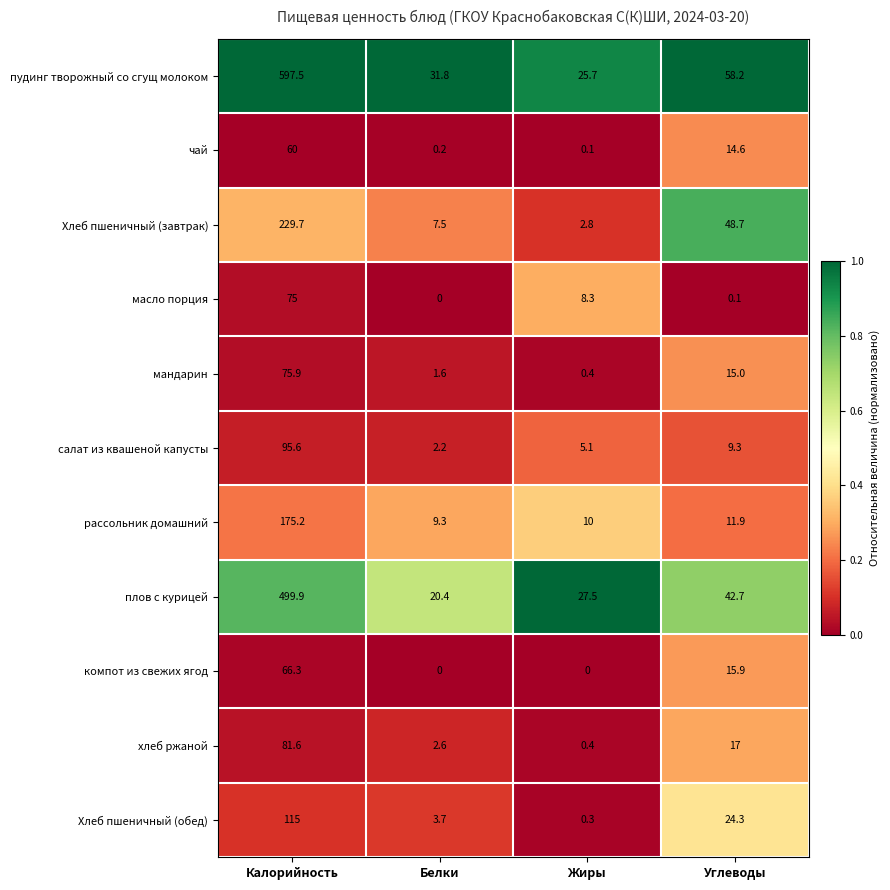

The value of мандарин at Углеводы is 15.0. True or false?

True